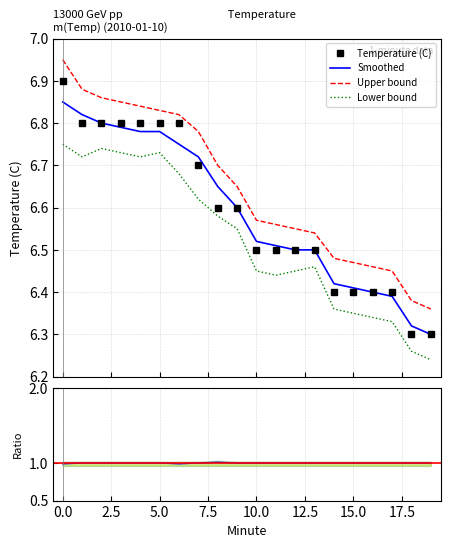

True or false: Upper bound and Lower bound cross at least once.

False